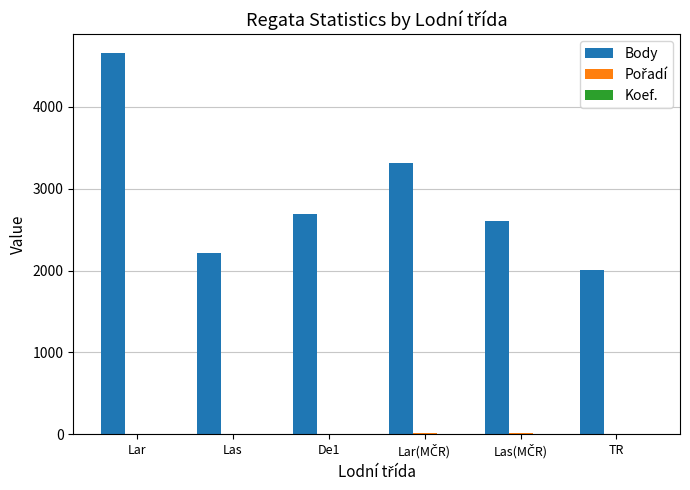

True or false: Body has a value of 4655 at Lar.

True